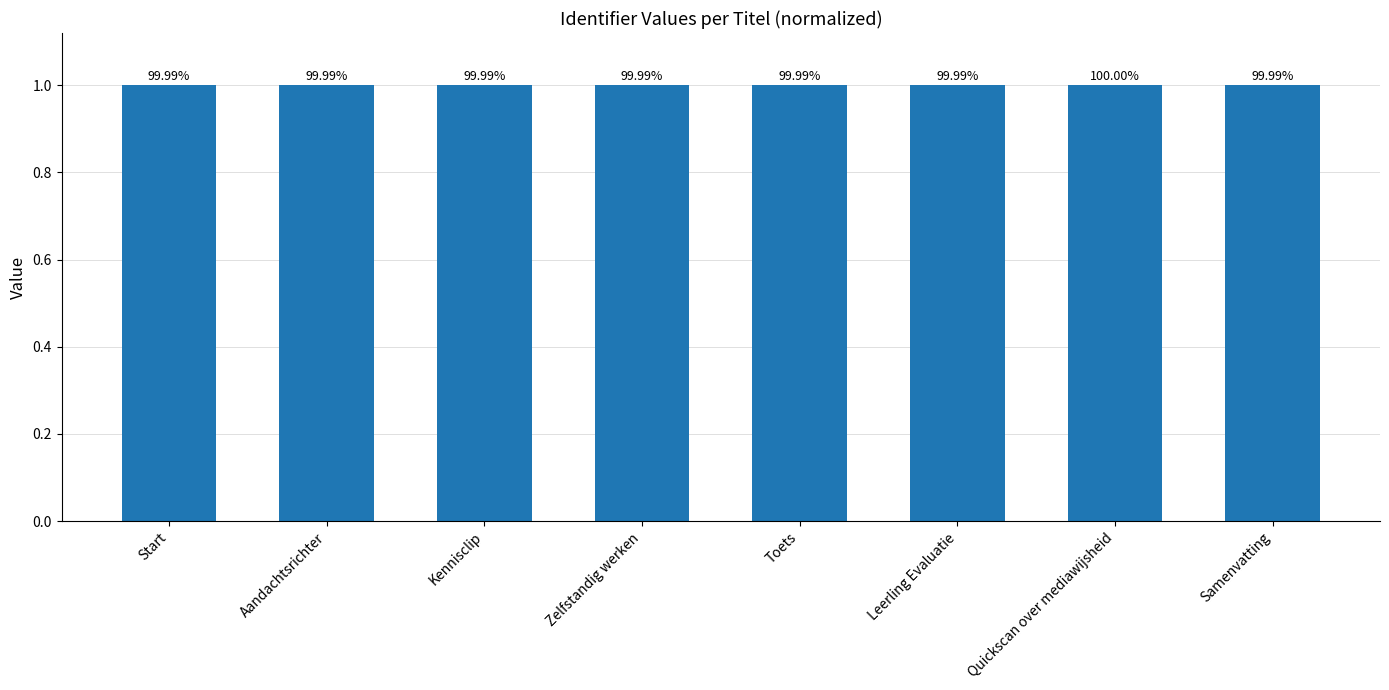

What is the smallest value displayed?

1.0